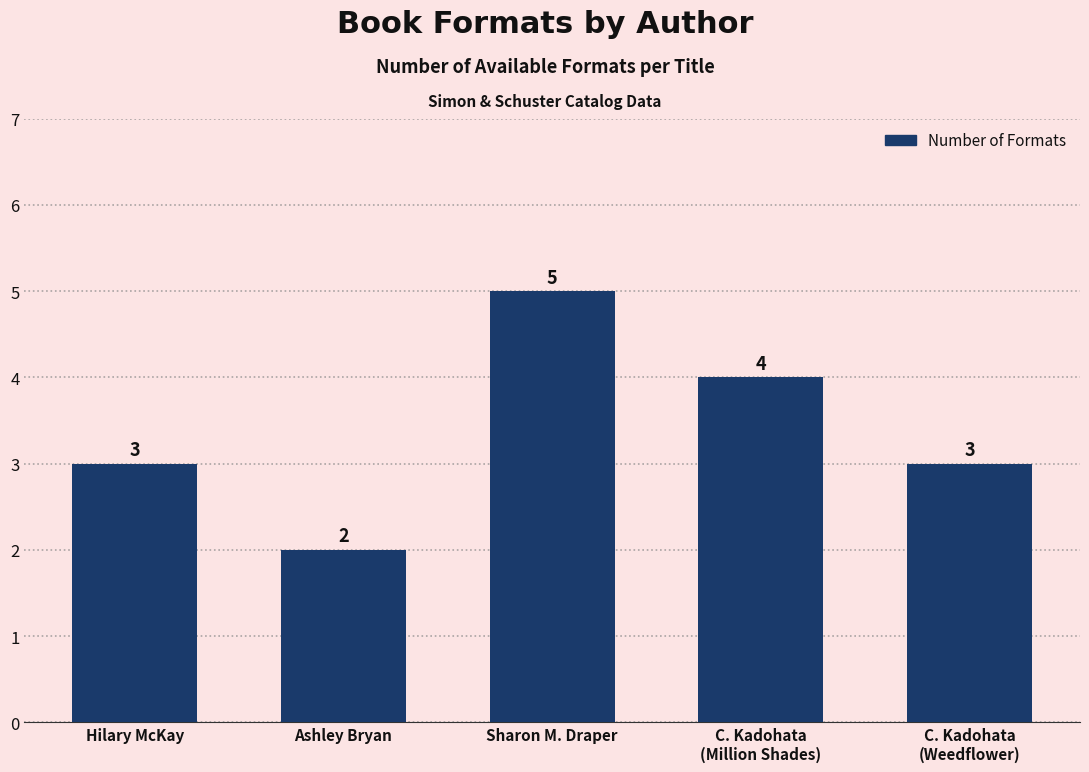

Which category has the lowest value across all series?

Ashley Bryan